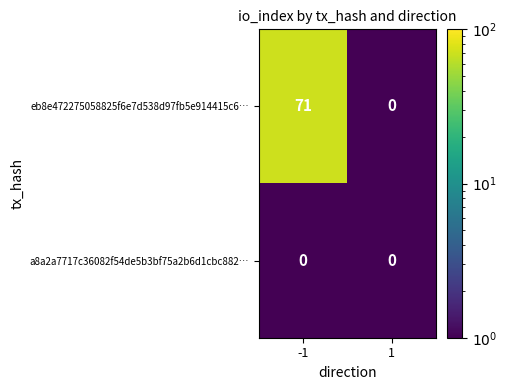

Which series has the largest total across all categories?

eb8e472275058825f6e7d538d97fb5e914415c6…